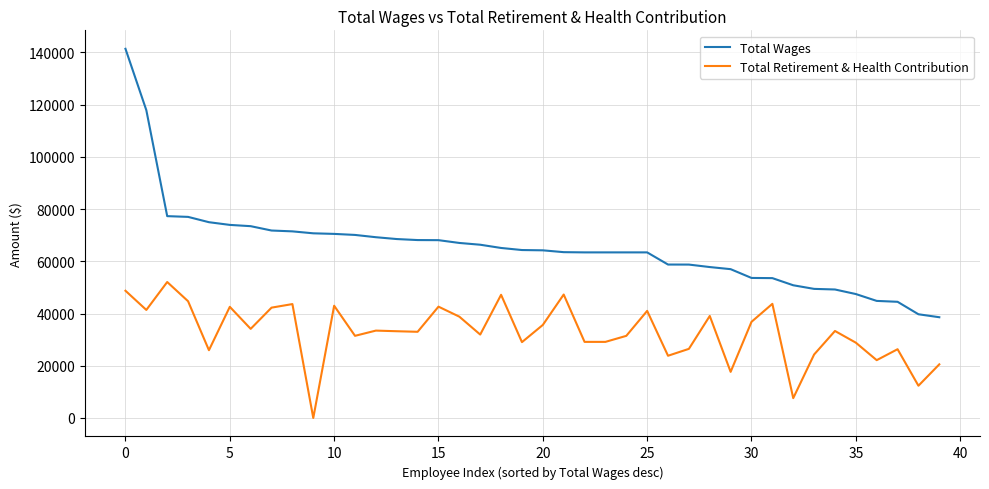

What is the greatest value displayed?

141327.4